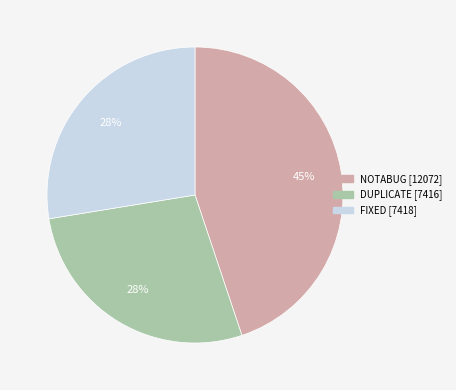

True or false: DUPLICATE accounts for 28% of the total.

True